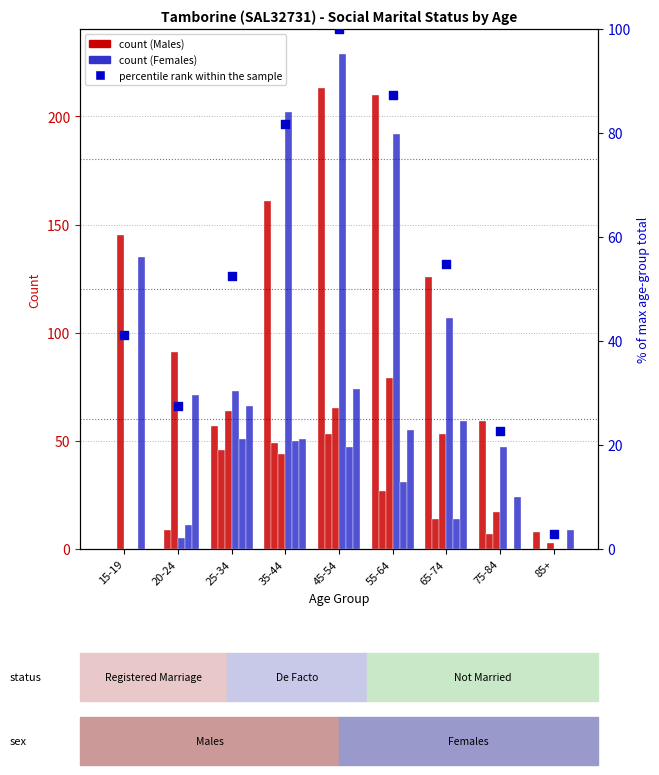

At how many categories does at least one series exceed 79?

6